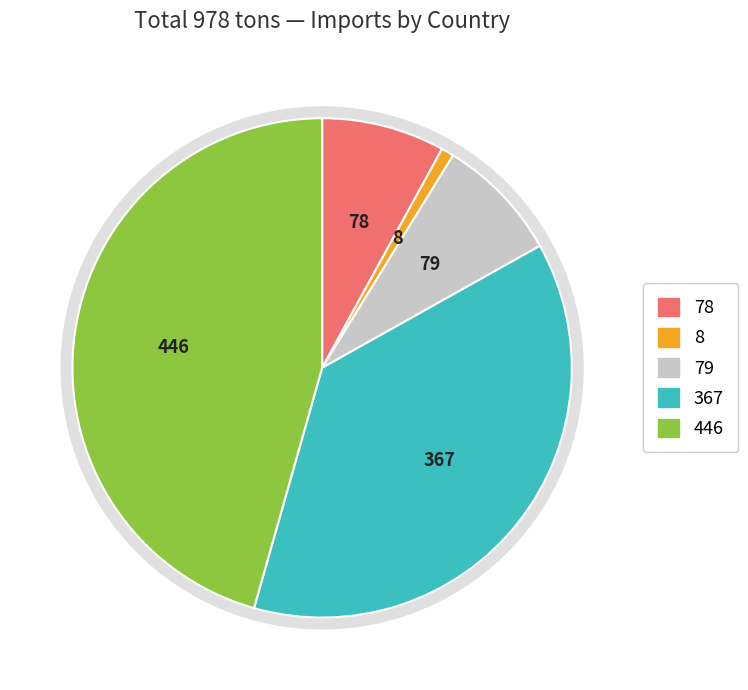

Is there any slice that represents more than half of the pie?

No